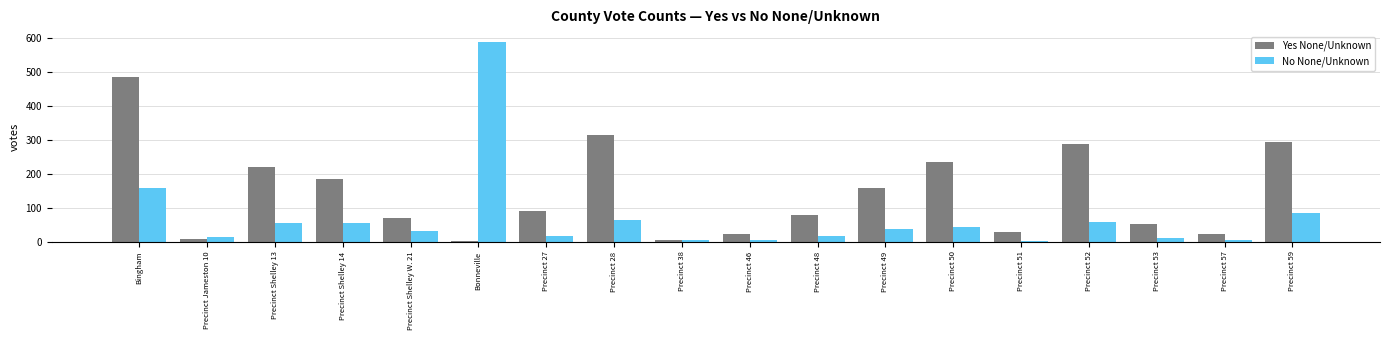

Where is No None/Unknown nearest to the value 295?

Bingham